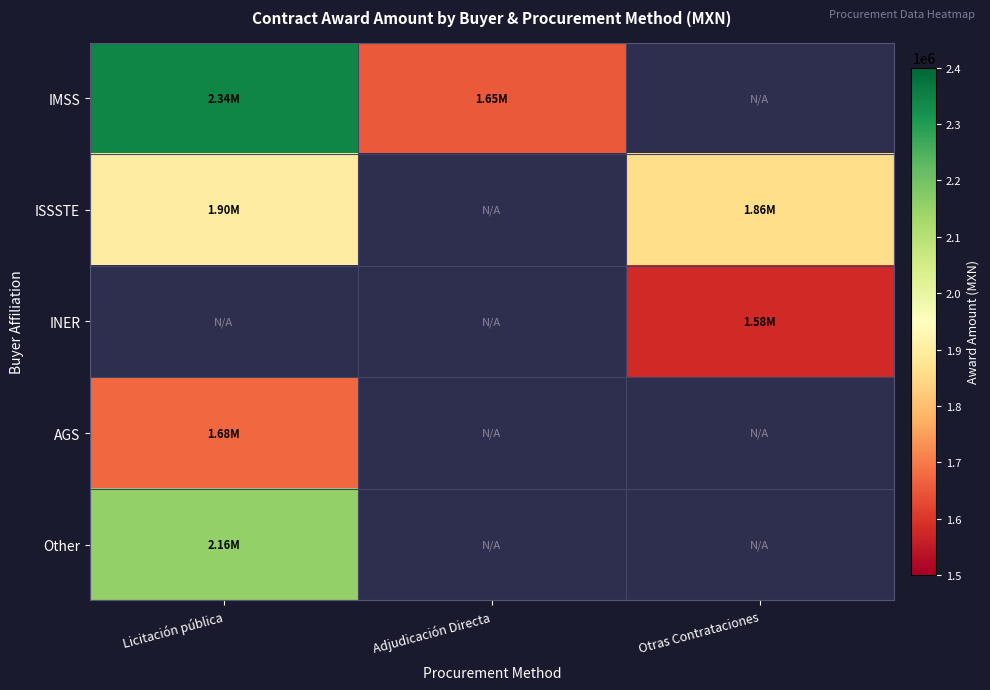

Which series has the largest range (max minus min)?

IMSS